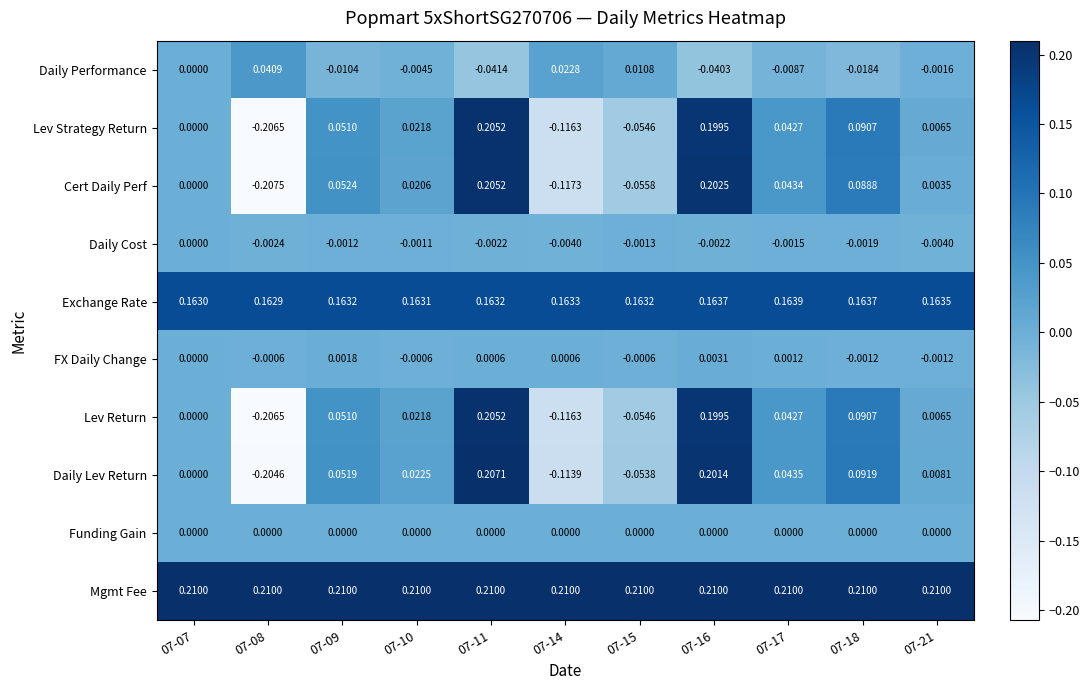

How many data points does each series have?

11